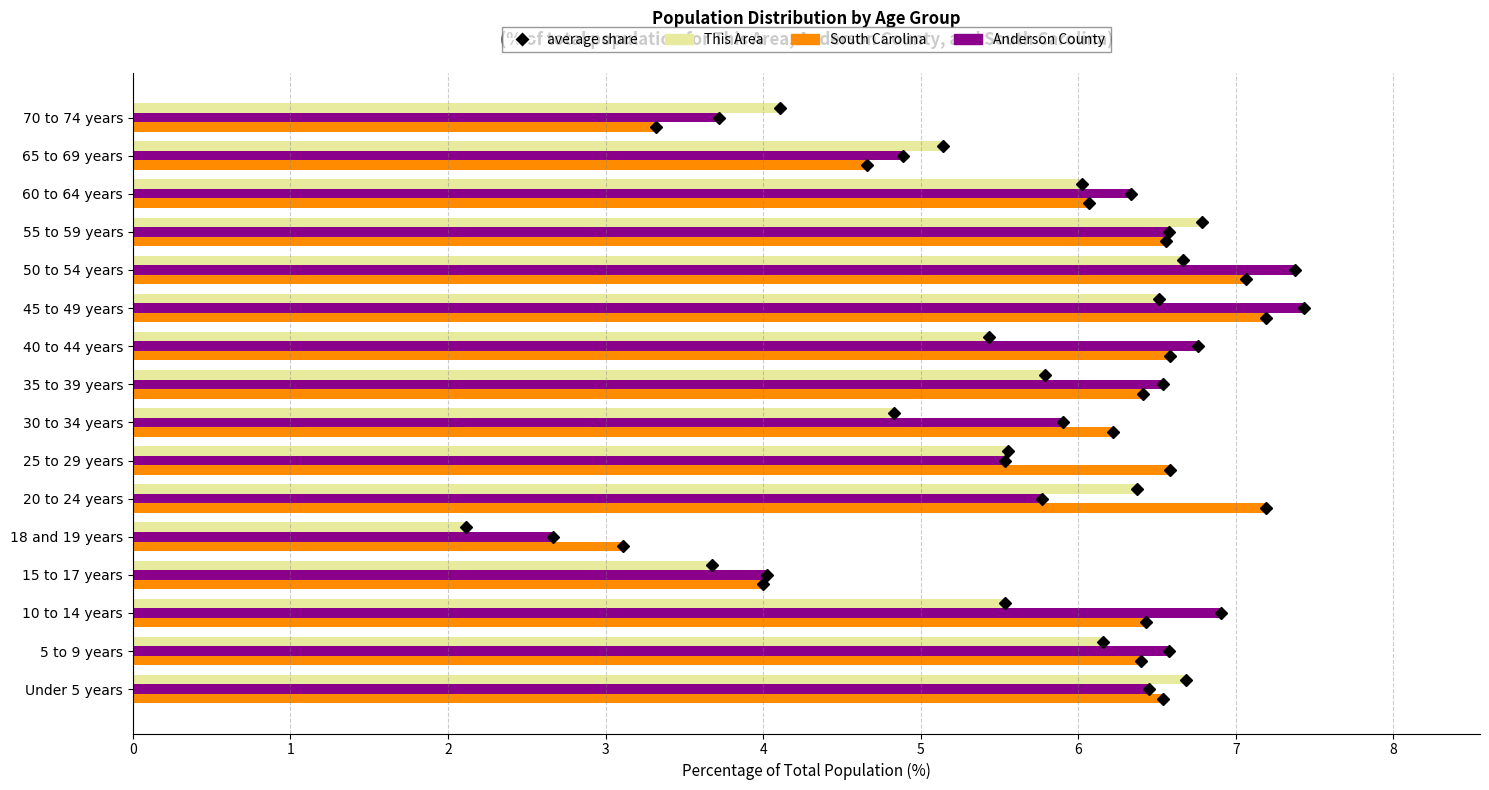

What is the difference between the second highest and minimum values in the Anderson County series?

4.7